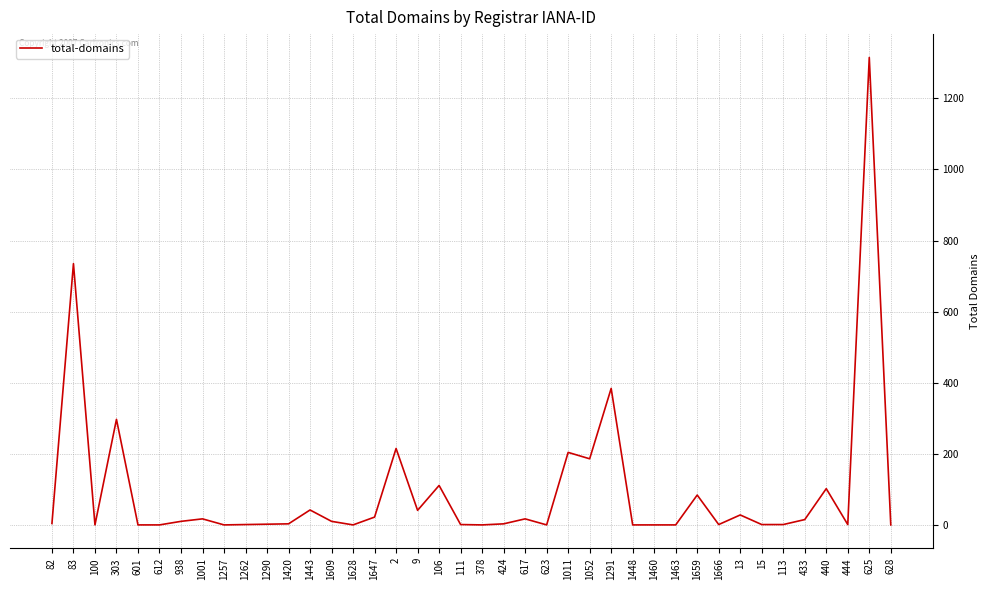

How many lines are shown in the chart?

1